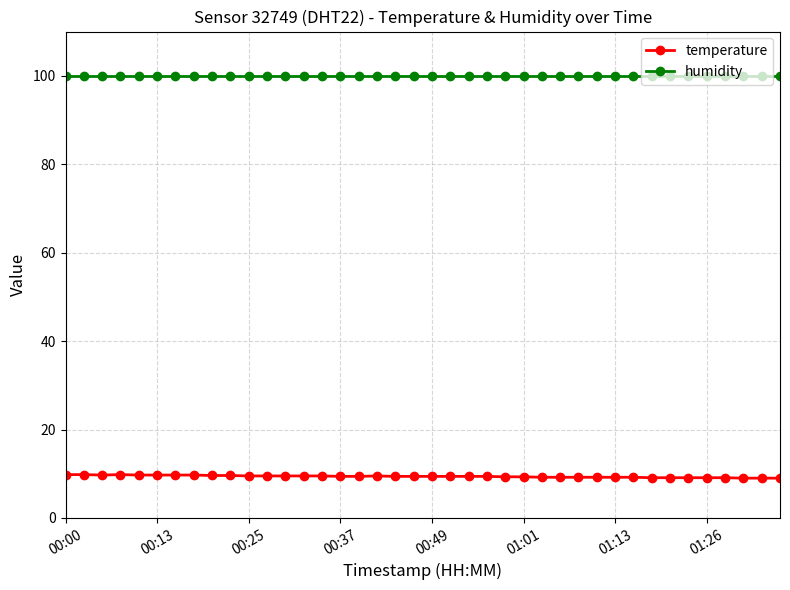

What is the sum of all temperature values?

375.6